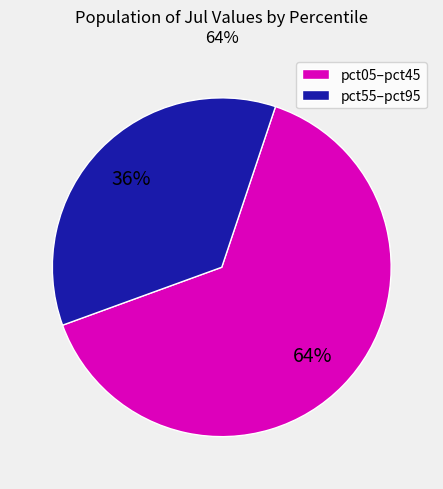

Does any single category account for the majority?

Yes